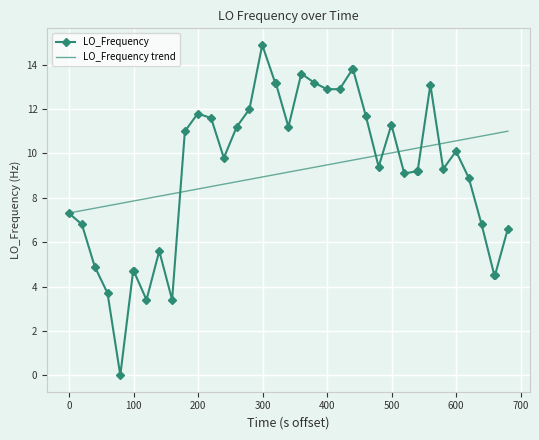

At how many categories does at least one series exceed 0?

40